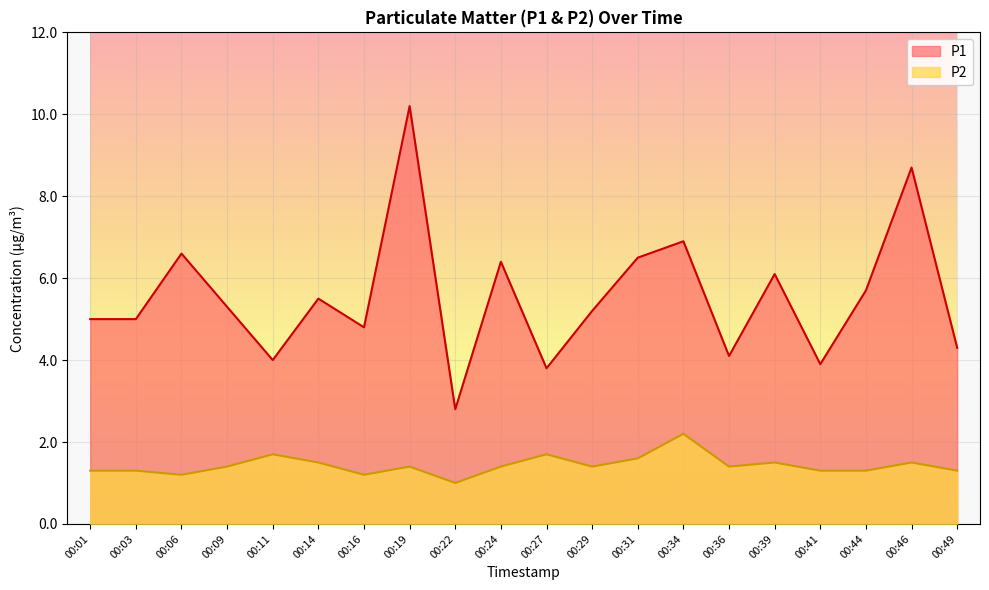

What is the value of the P2 point at the 5th from the left?

1.7